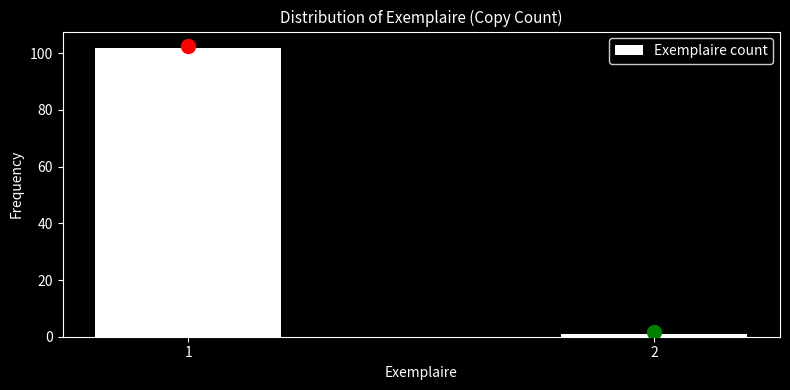

Reading right to left, extract all data points from this chart.

1	102